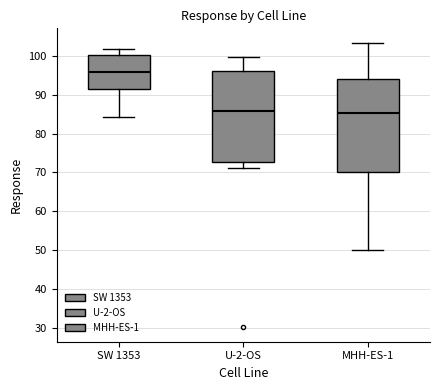

Which box has the highest median line?

SW 1353